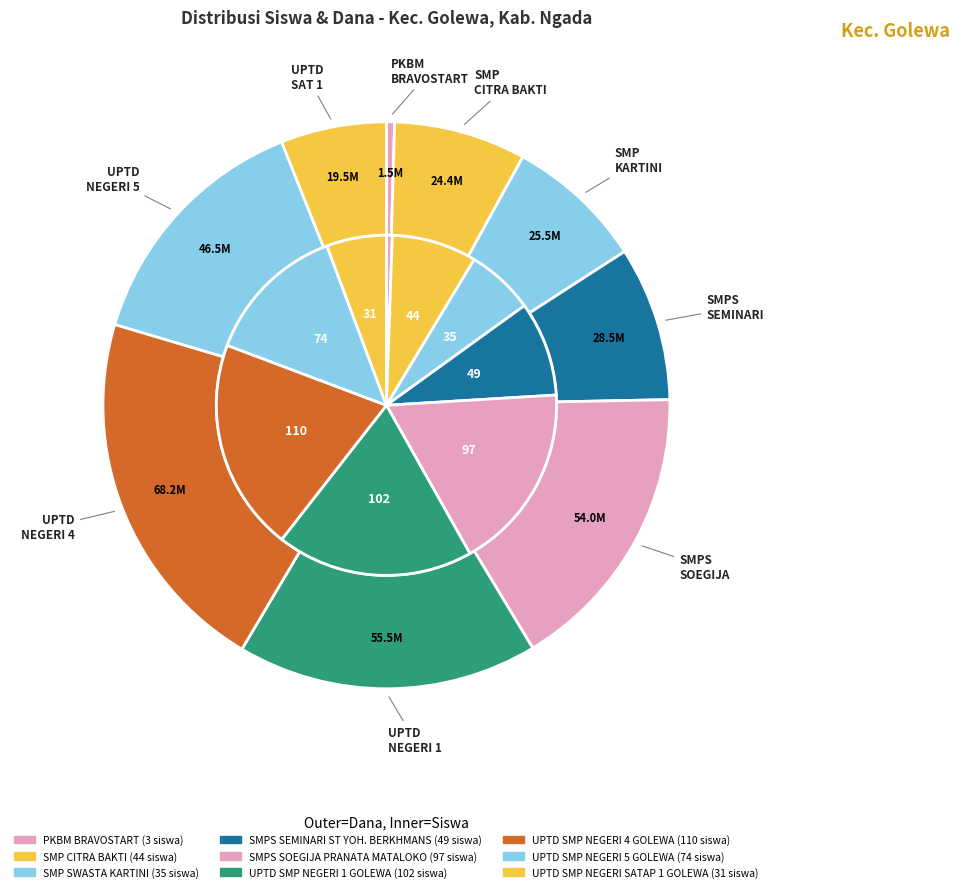

Count the number of slices in the pie.

9